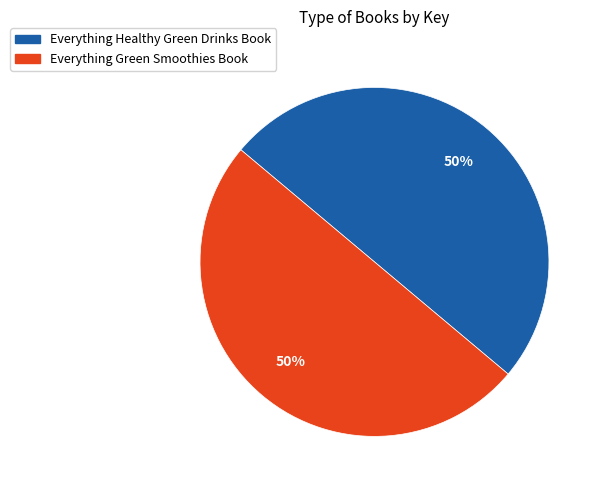

The Everything Healthy Green Drinks Book slice represents 42% of the pie. True or false?

False